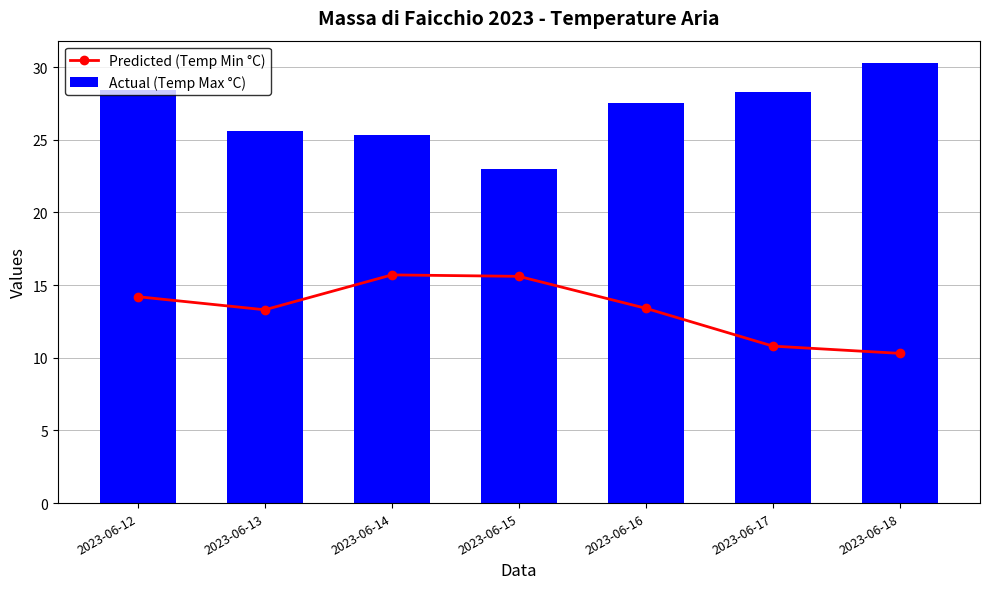

List the series in order of their peak value, lowest first.

Predicted (Temp Min °C), Actual (Temp Max °C)